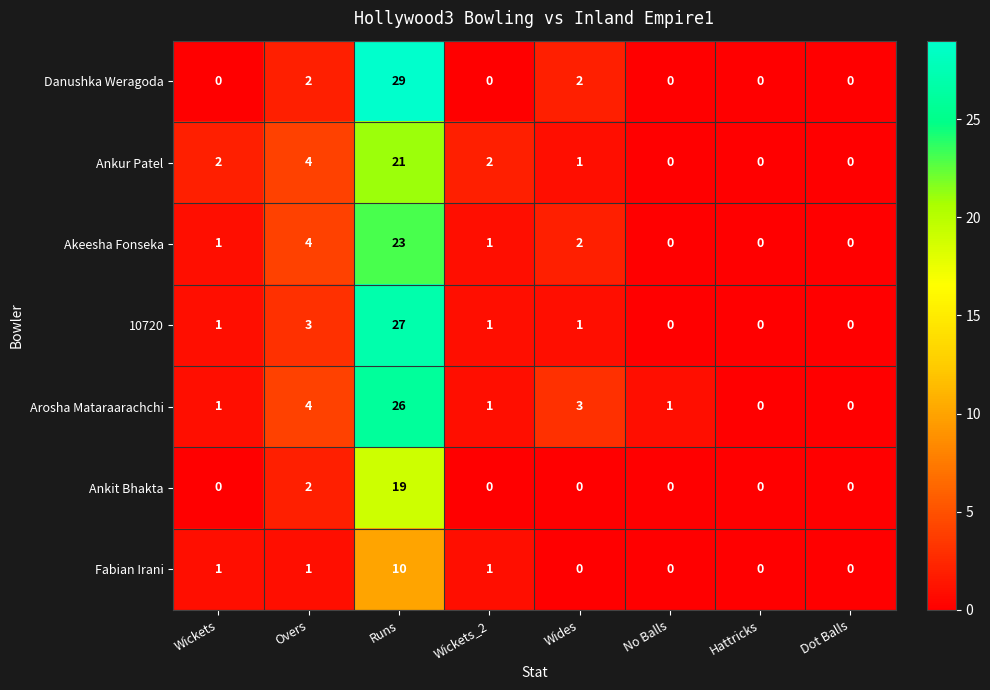

What is the highest value of the Fabian Irani series?

10